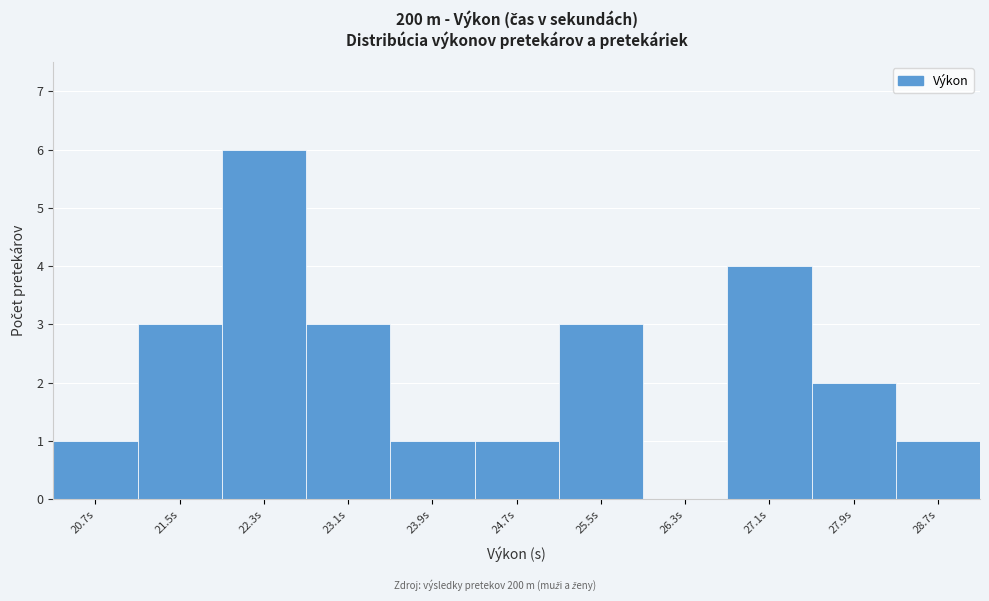

Reading left to right, list every bar in this chart as the range it spans on the x-axis followed by its height. The values are not printed on the chart, so give them approximately, as read against the axis.

20.3 to 21.1: 1
21.1 to 21.9: 3
21.9 to 22.7: 6
22.7 to 23.5: 3
23.5 to 24.3: 1
24.3 to 25.1: 1
25.1 to 25.9: 3
25.9 to 26.7: 0
26.7 to 27.5: 4
27.5 to 28.3: 2
28.3 to 29.1: 1